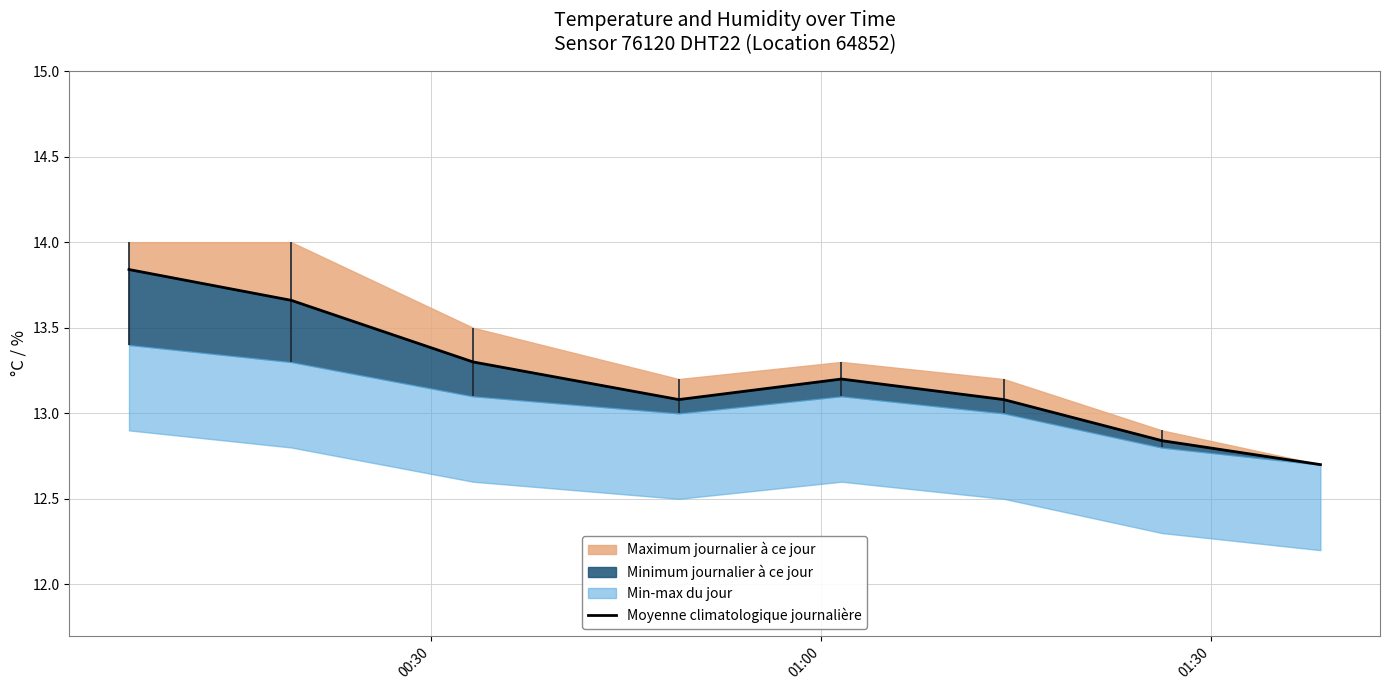

Reading right to left, list all the values displayed in this chart.

12.7	12.8	13.1	13.2	13.1	13.3	13.7	13.8